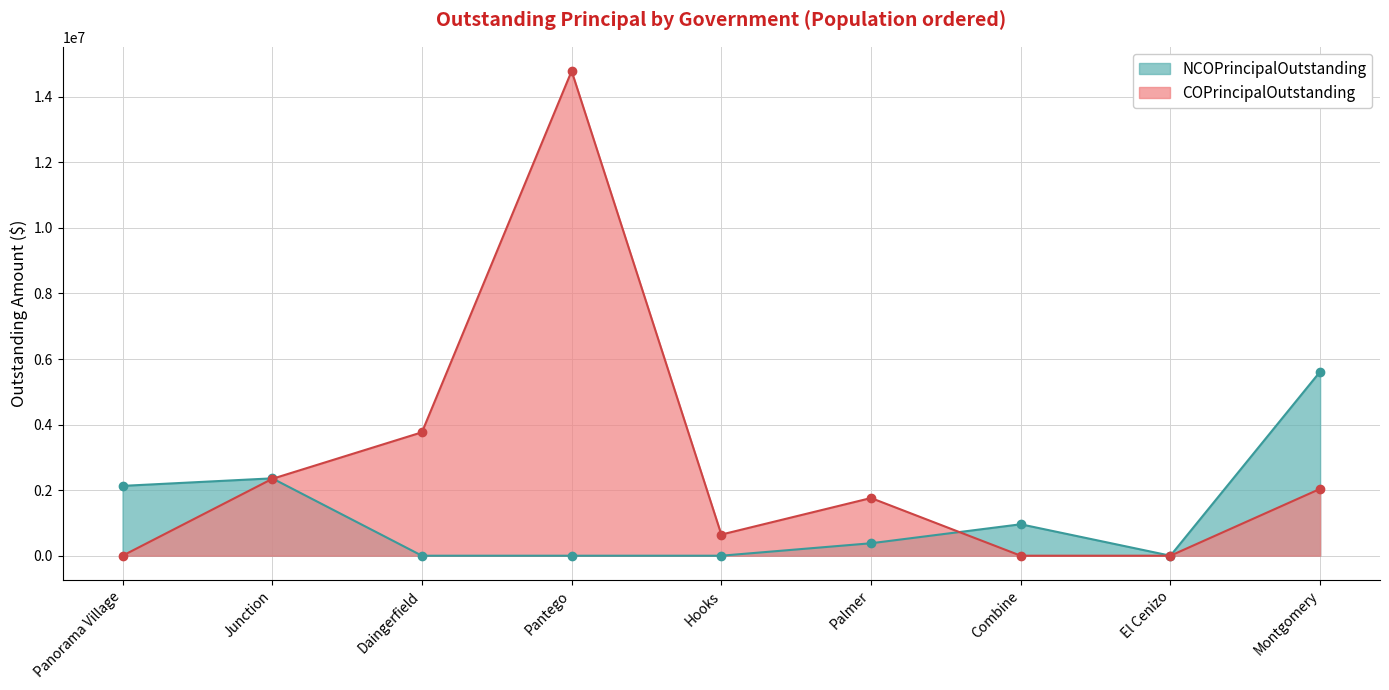

Which series has the widest spread of values?

COPrincipalOutstanding